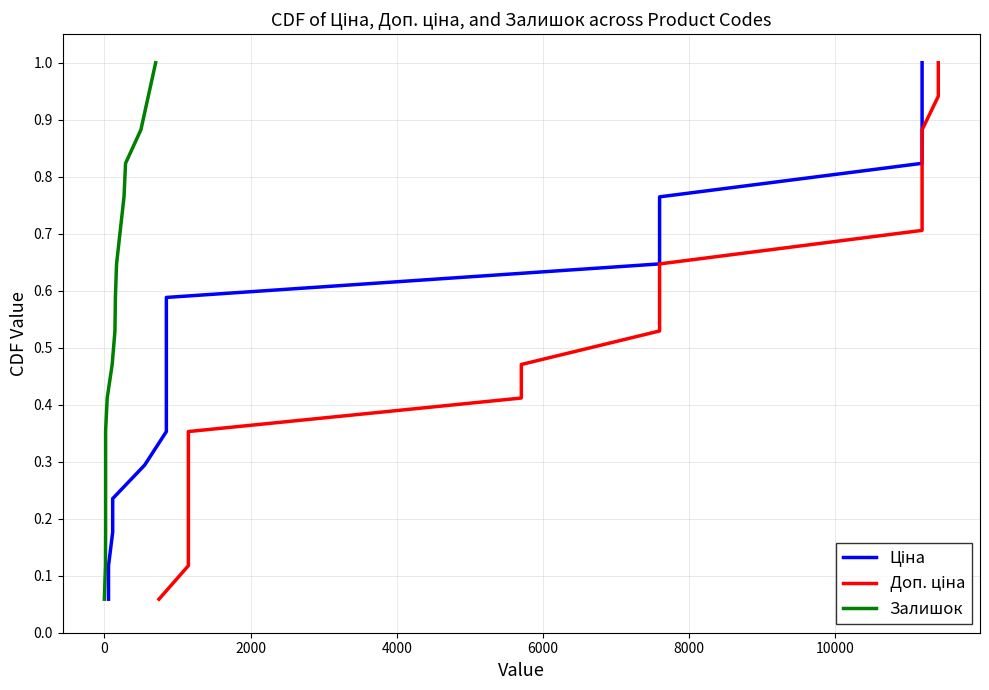

What is the average value of the Ціна series?

0.5